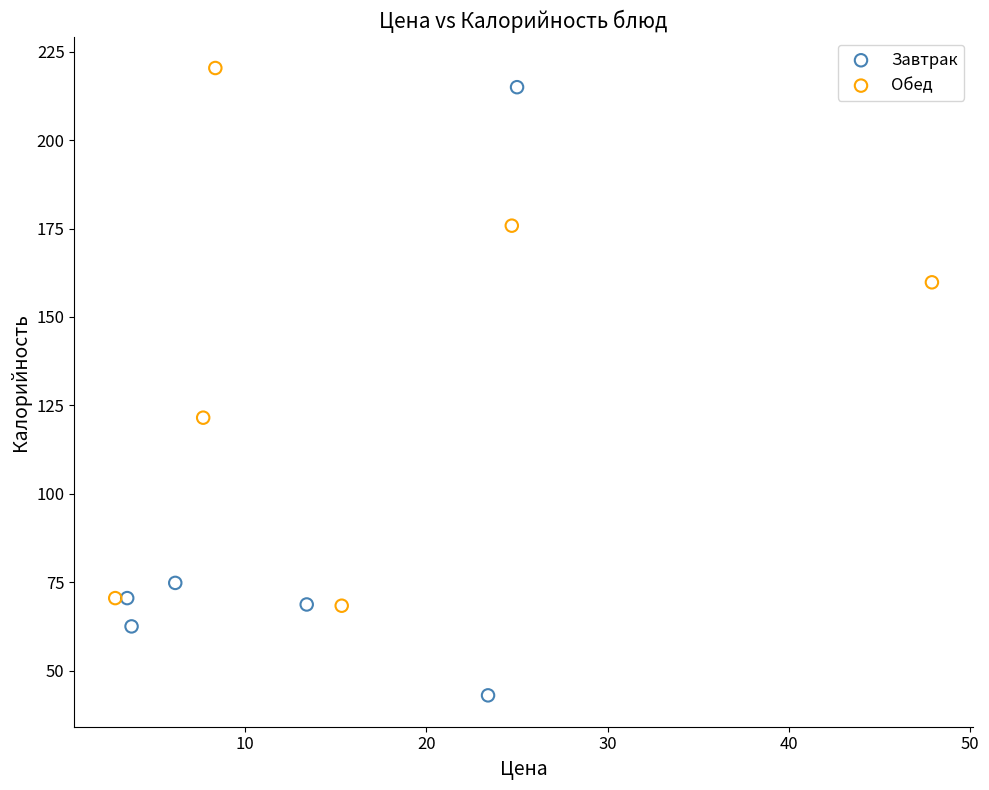

Which series reaches the minimum Y coordinate?

Завтрак